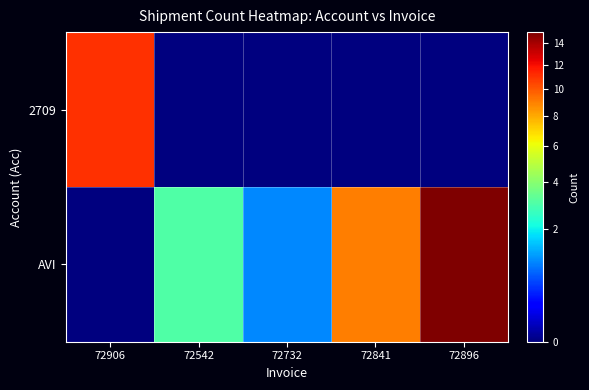

What is the total value across all series at 72542?

3